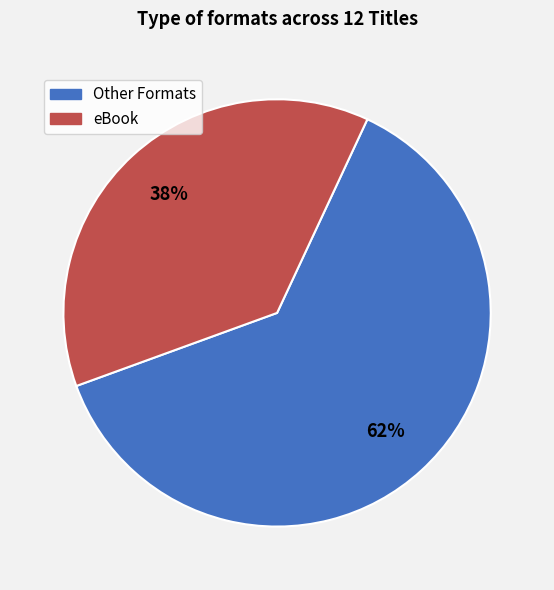

Is there a majority slice in this chart?

Yes